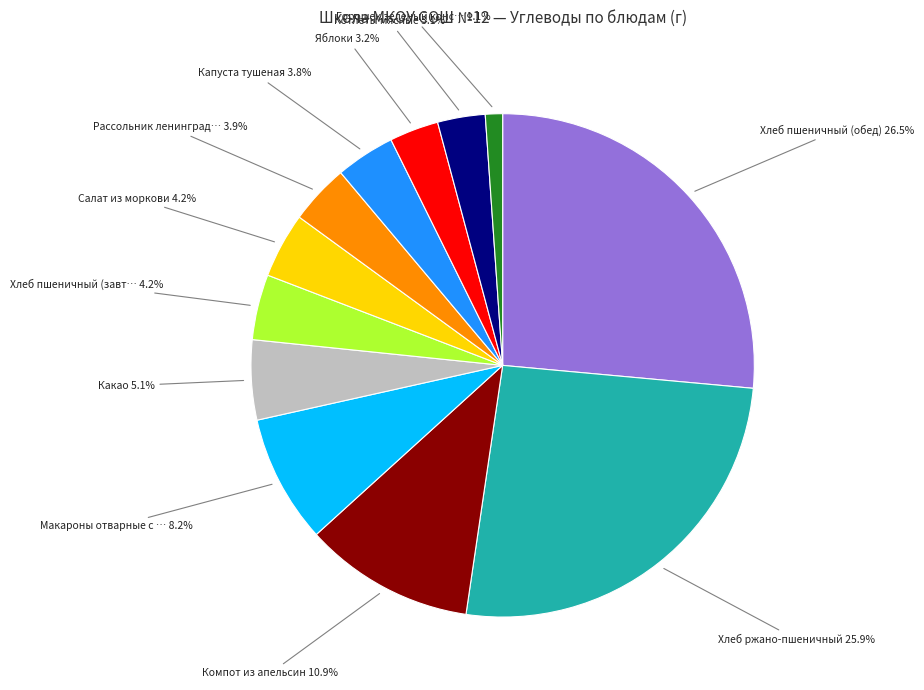

To the nearest percent, what is the average slice percentage?

8%